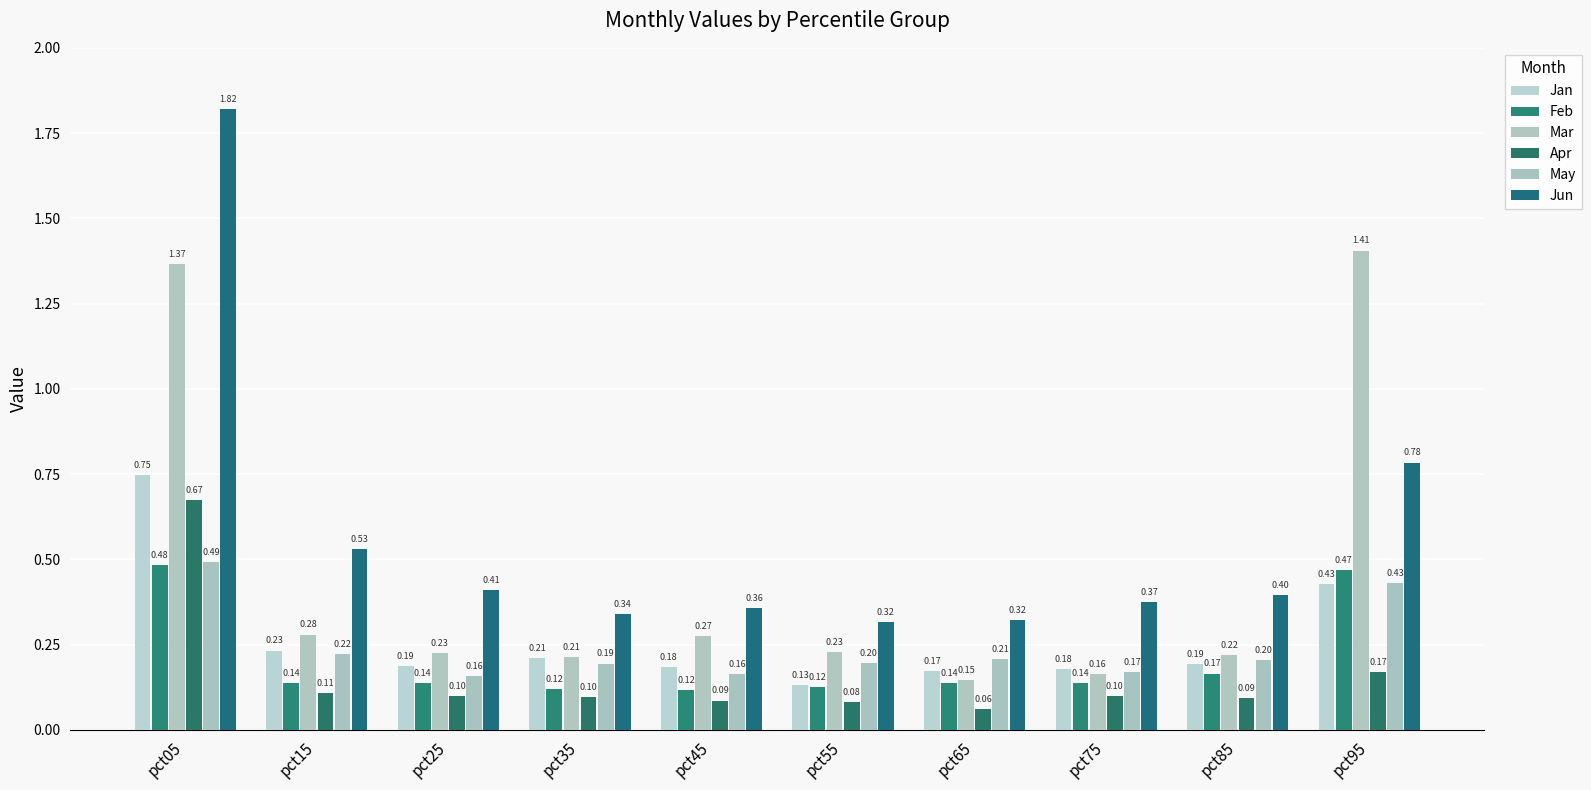

Which series has the largest total across all categories?

Jun